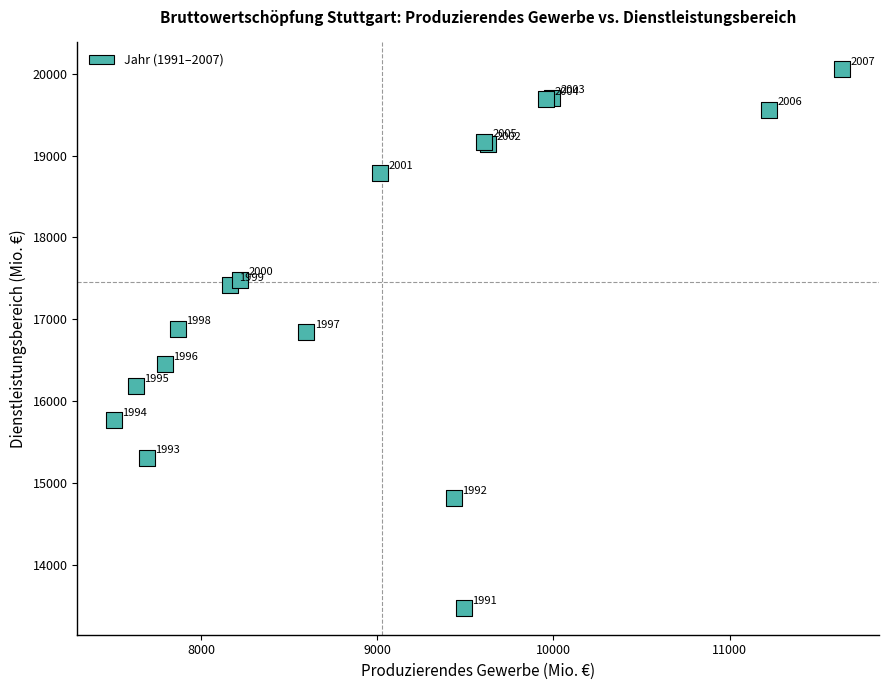

What Y value in the scatter plot is closest to 16766?

16846.5